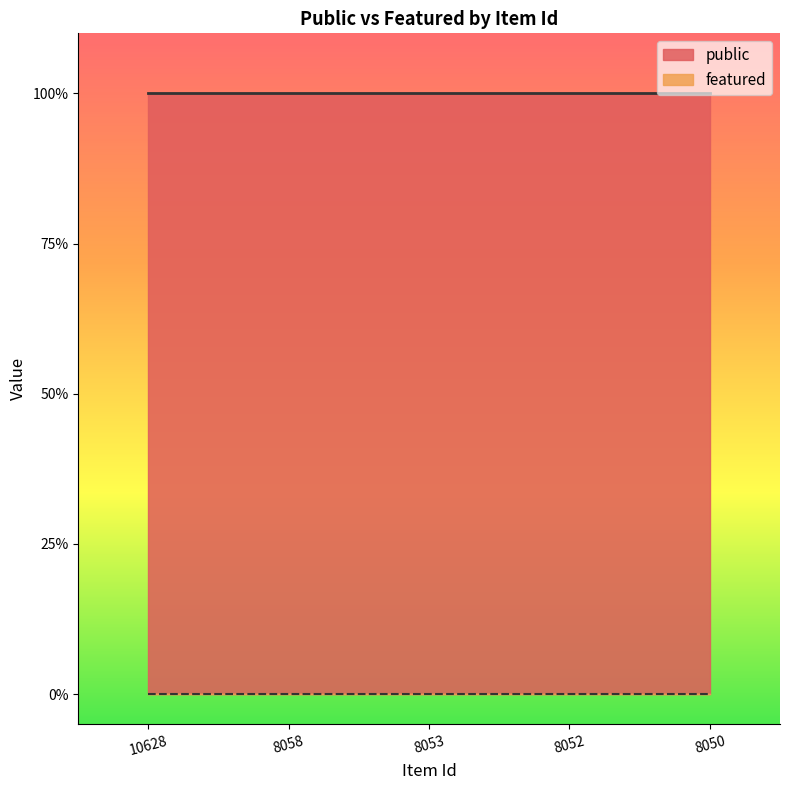

Rank the series by their average value, from highest to lowest.

public, featured